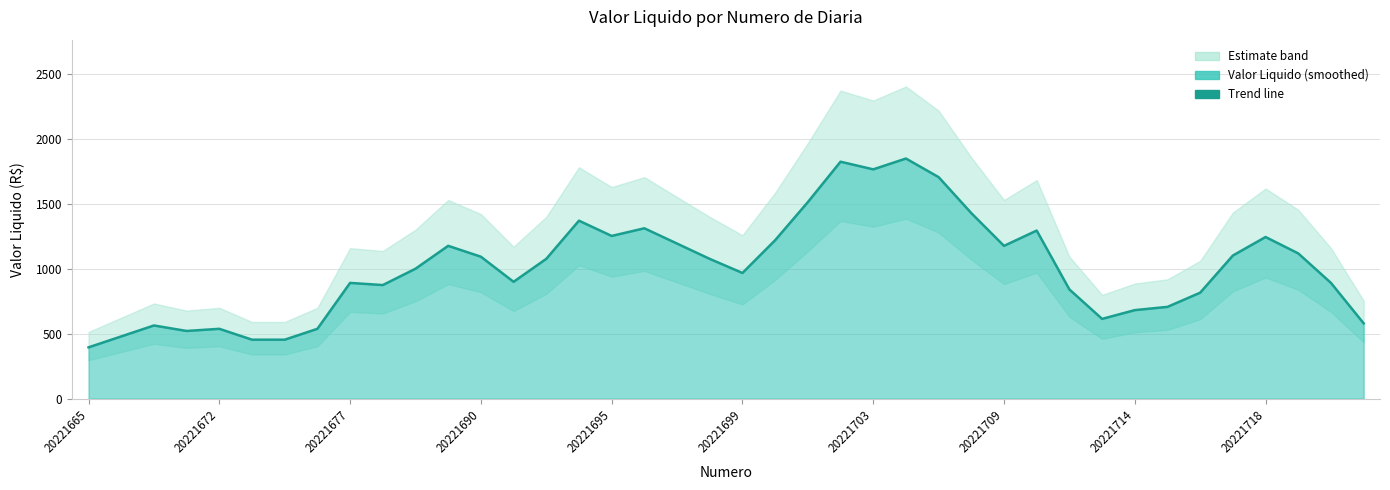

What is the sum of all values?

40520.0